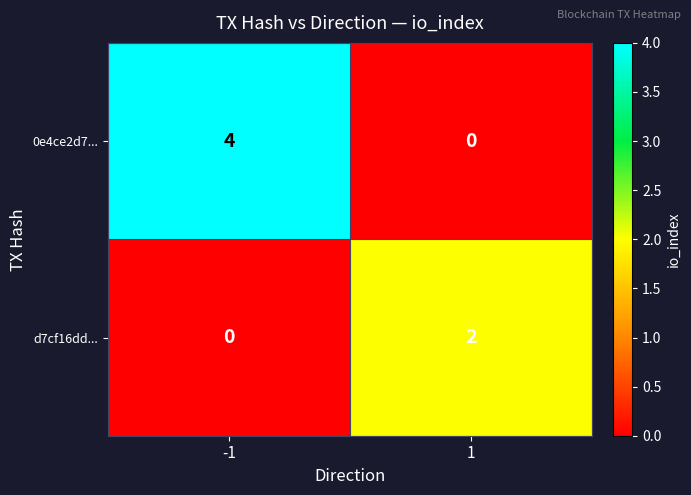

What is the spread (max minus min) of values at -1?

4